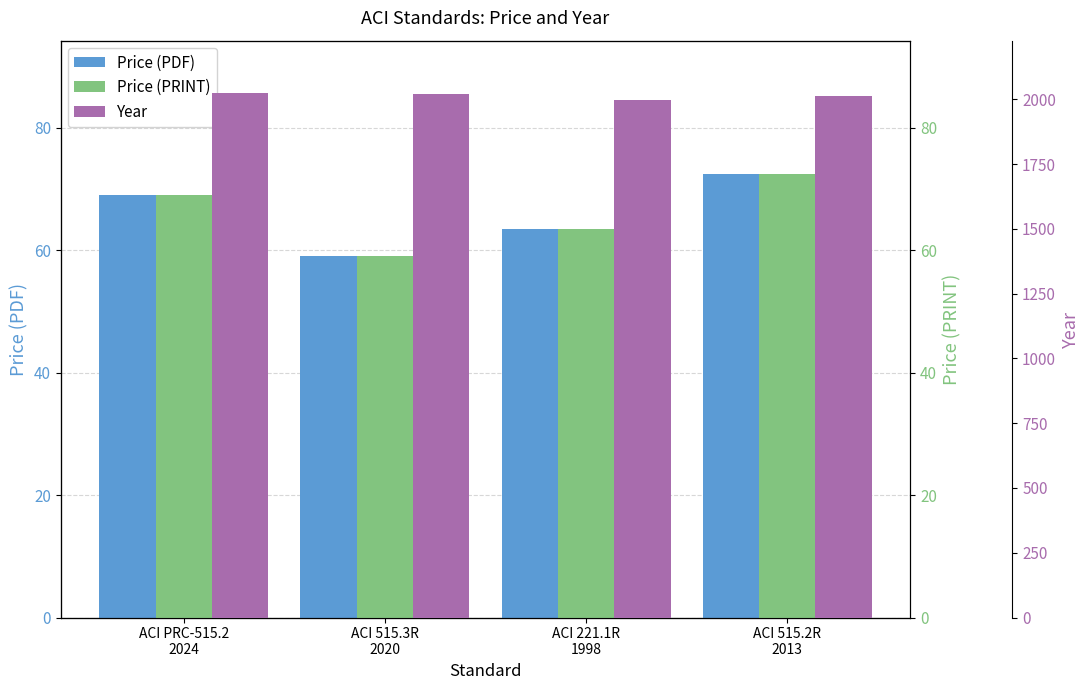

At which label does Price (PRINT) first exceed 69?

ACI 515.2R
2013